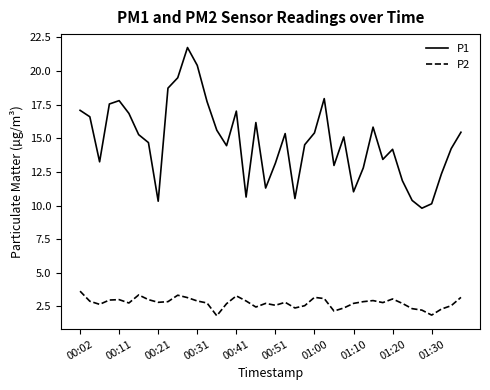

What is the difference between the maximum and minimum values in the P2 series?

1.8